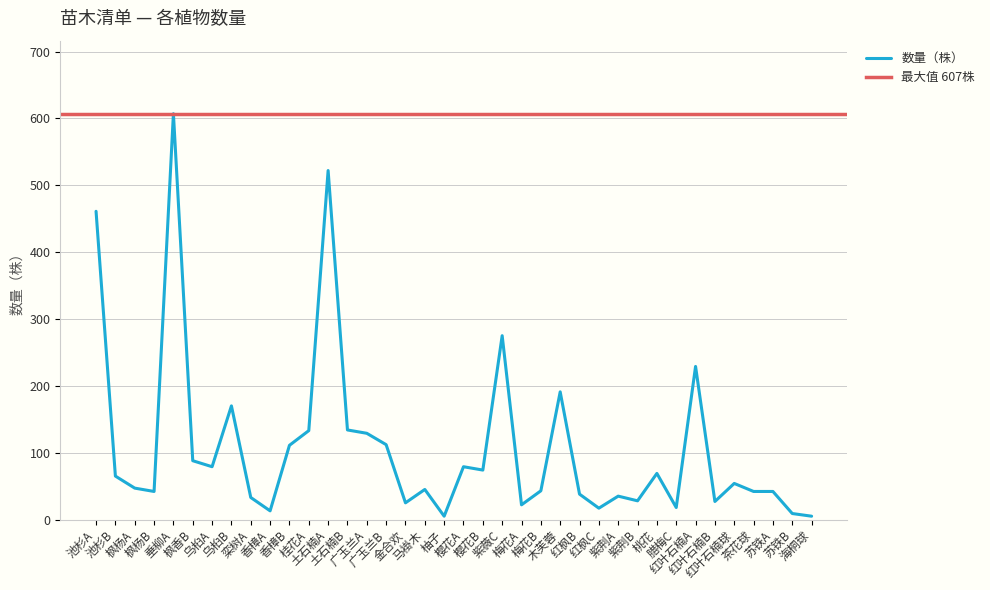

Count the number of values greater than 54.

18